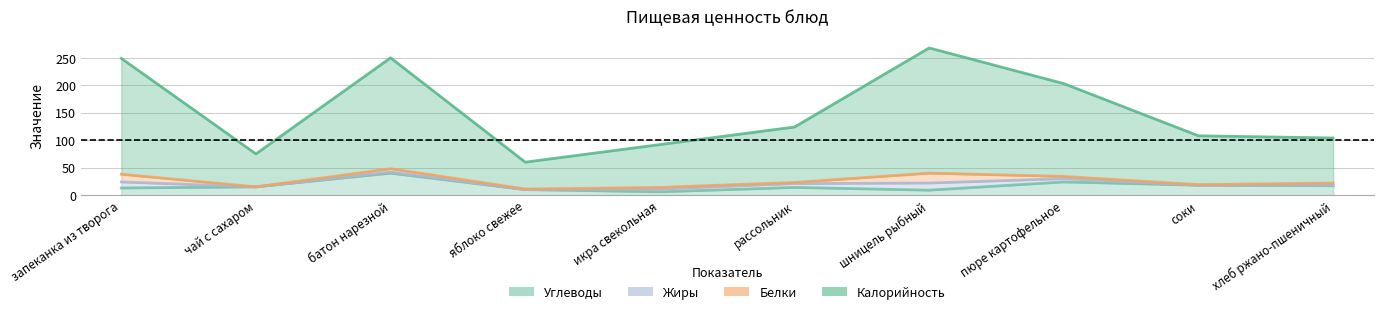

Is it true that Углеводы equals 40 at батон нарезной?

True